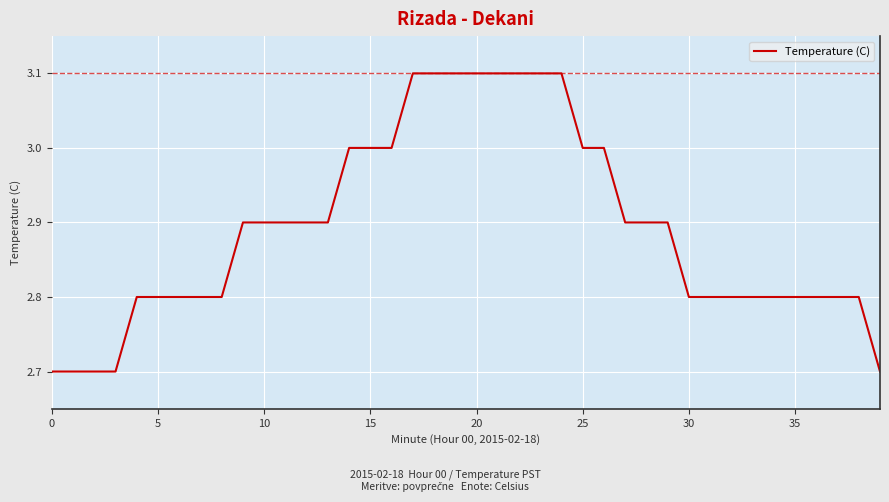

What is the difference between the maximum and minimum values?

0.4